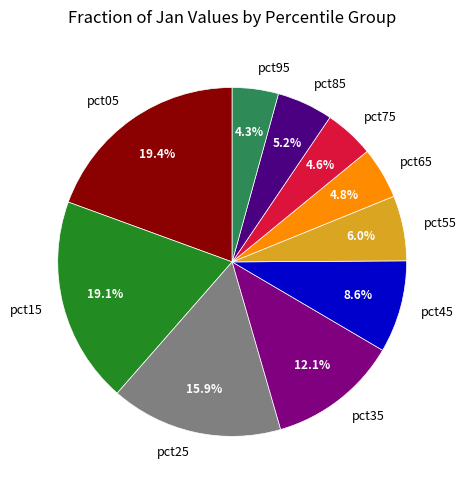

The pct75 slice represents 12% of the pie. True or false?

False